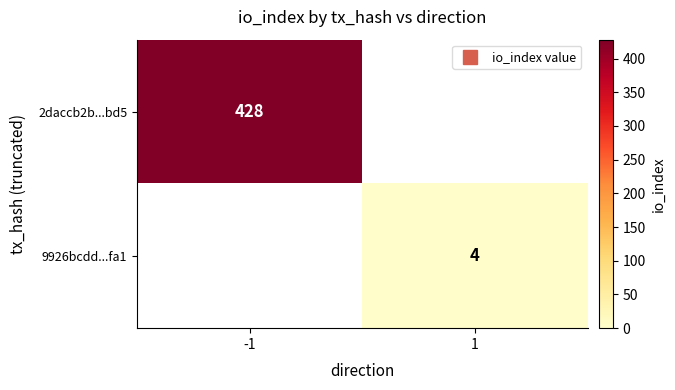

List the labels in order of 9926bcdd...fa1 value, smallest first.

-1, 1